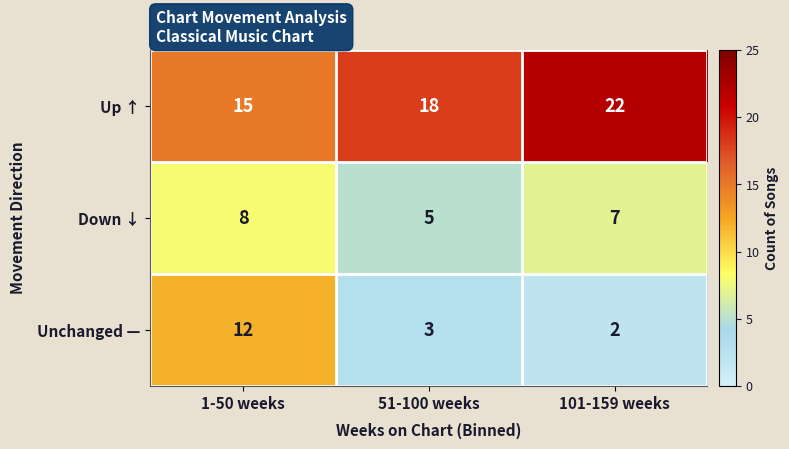

Rank the series at 1-50 weeks from lowest to highest value.

Down ↓, Unchanged —, Up ↑